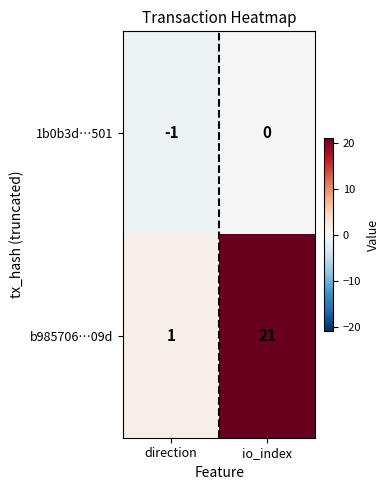

What is the total value across all series at io_index?

21